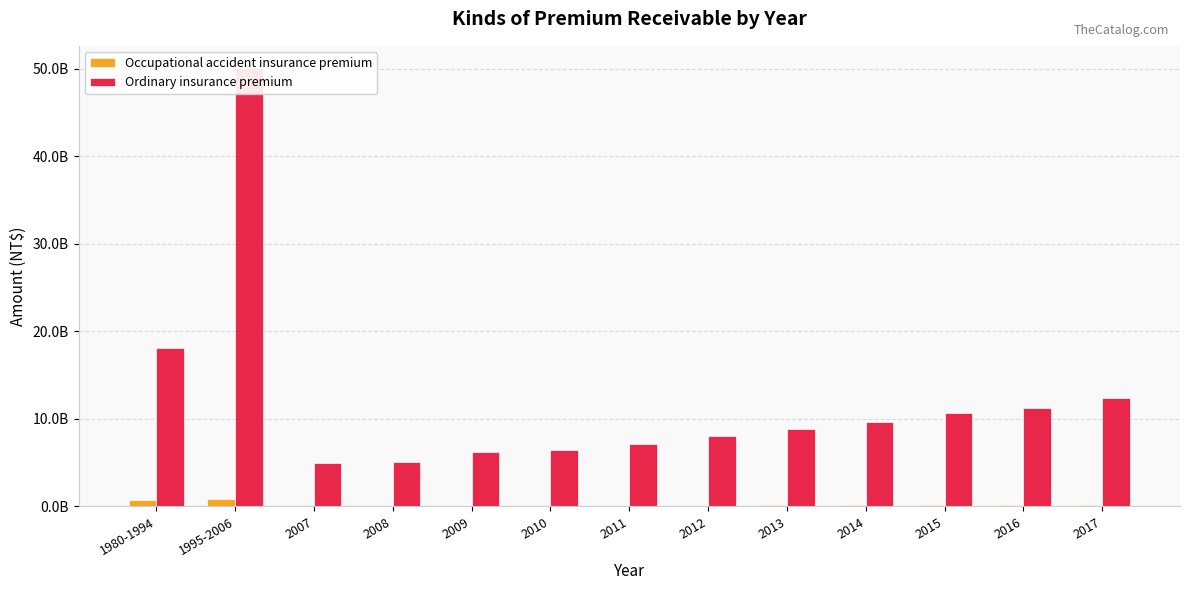

Which category has the lowest value in the Occupational accident insurance premium series?

2008